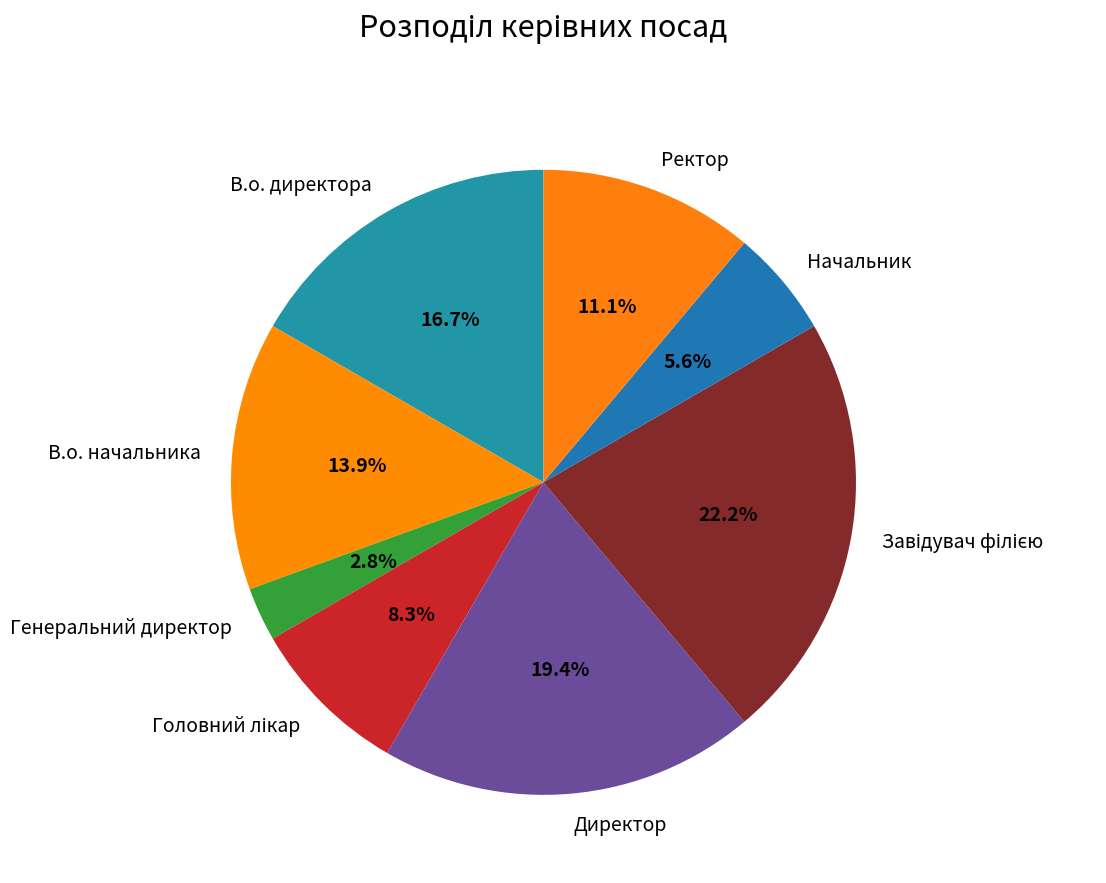

Is В.о. директора the majority of the pie?

No